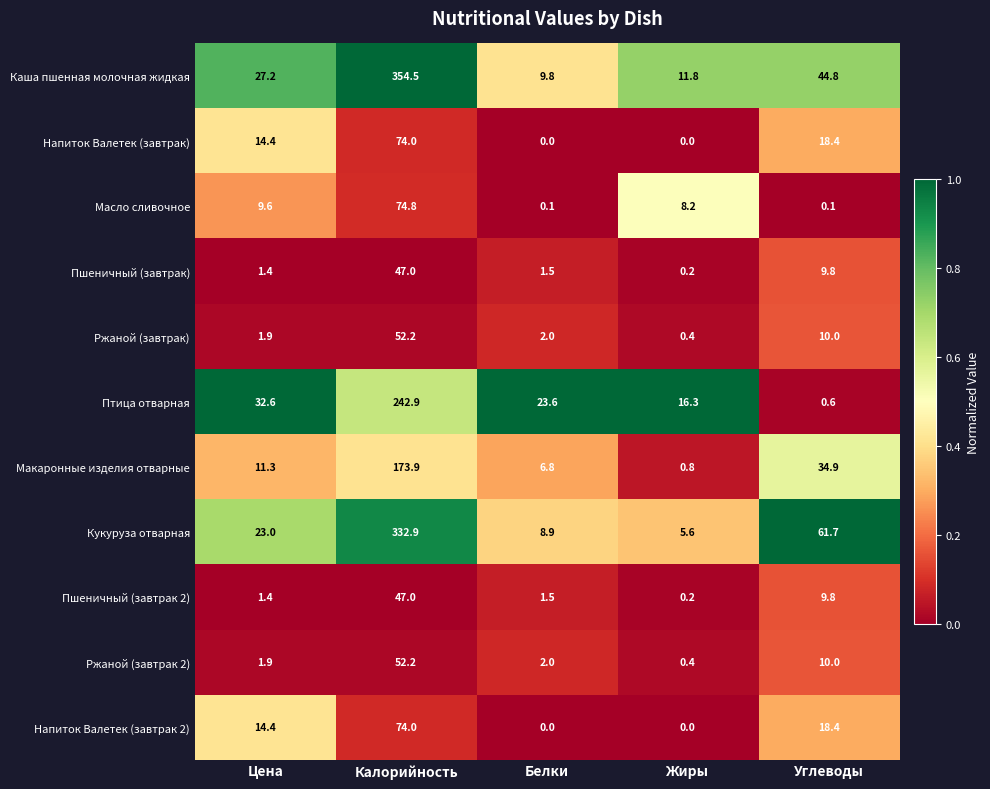

True or false: Кукуруза отварная has a value of 562.7 at Калорийность.

False